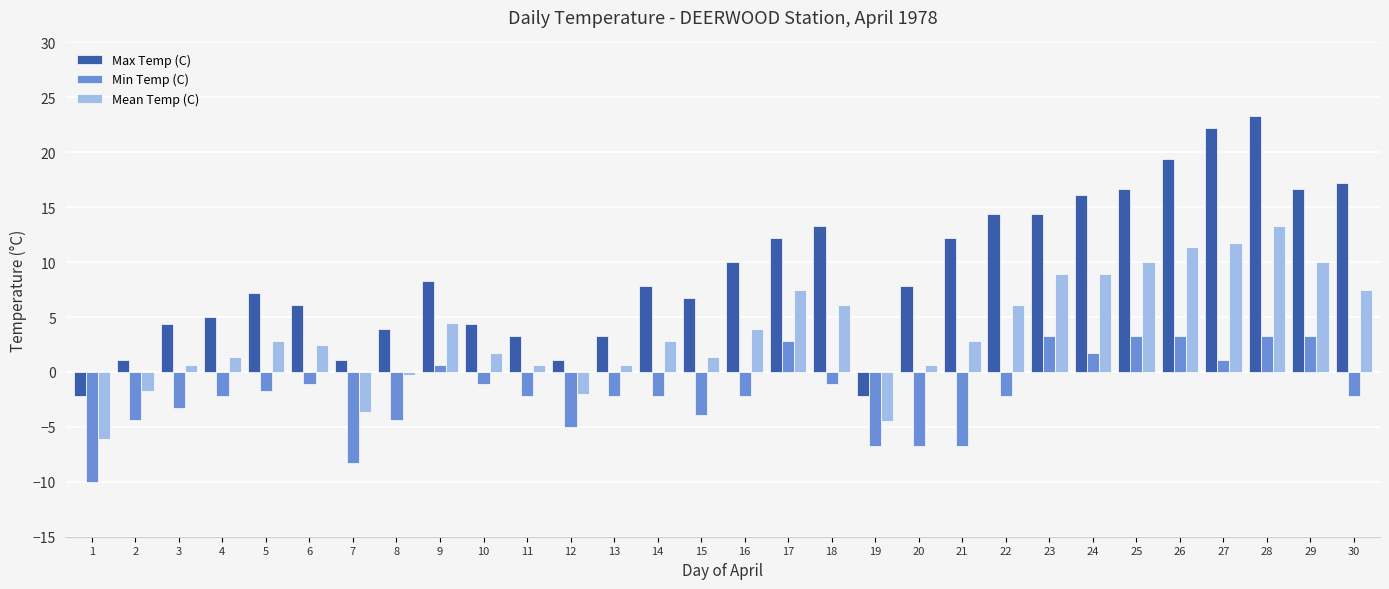

List the series in order of their peak value, highest first.

Max Temp (C), Mean Temp (C), Min Temp (C)